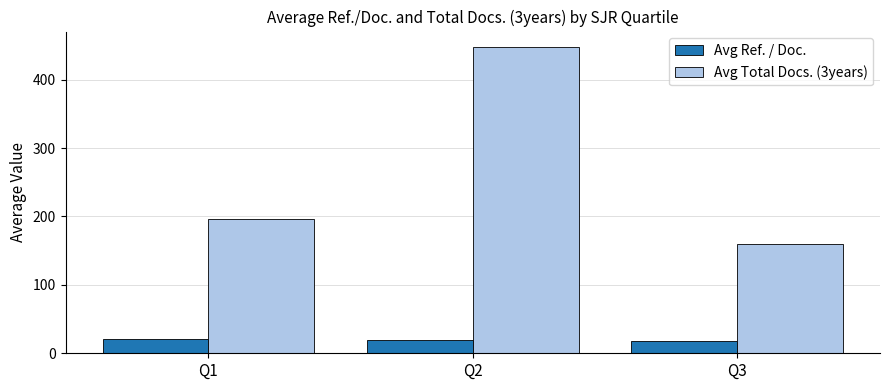

What is the value of the Avg Total Docs. (3years) bar at the 3rd from the left?

159.3